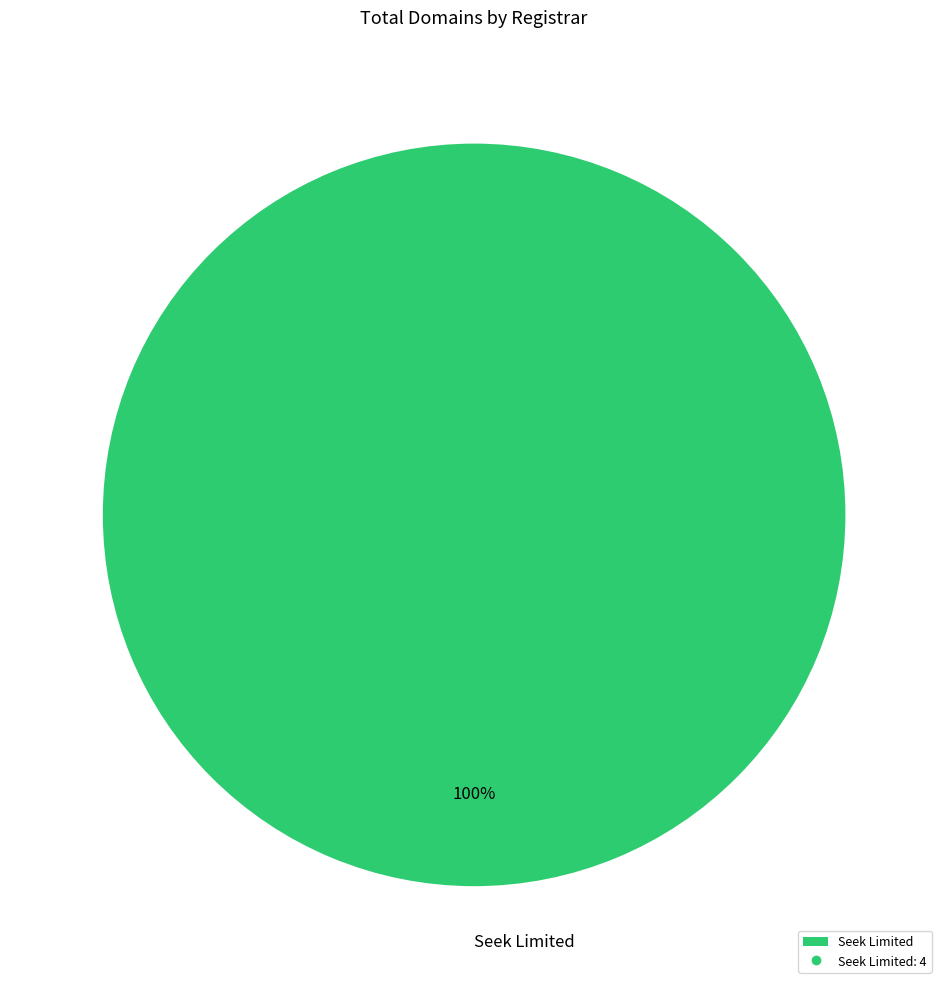

To the nearest percent, what percentage of the pie is Seek Limited?

100%